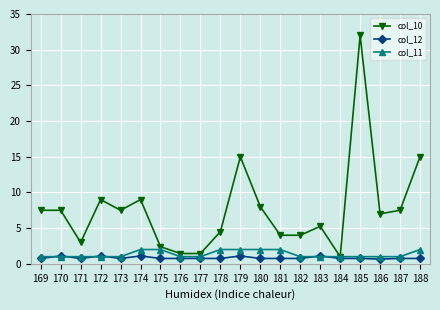

Rank the series at 178 from lowest to highest value.

col_12, col_11, col_10